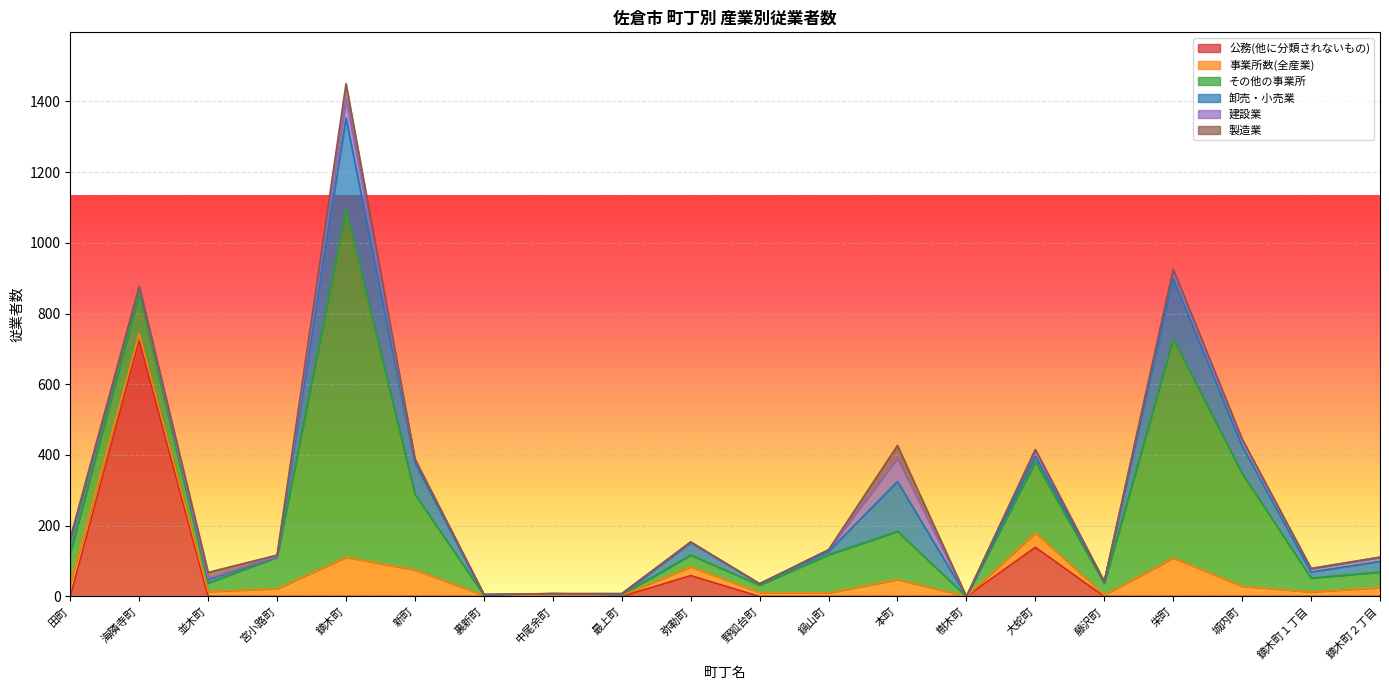

Reading left to right, list all the values displayed in this chart.

公務(他に分類されないもの): 田町=0	海隣寺町=724	並木町=0	宮小路町=0	鏑木町=0	新町=0	裏新町=0	中尾余町=0	最上町=0	弥勒町=59	野狐台町=0	鍋山町=0	本町=0	樹木町=0	大蛇町=139	藤沢町=0	栄町=0	城内町=0	鏑木町１丁目=0	鏑木町２丁目=0
事業所数(全産業): 田町=36	海隣寺町=19	並木町=14	宮小路町=22	鏑木町=111	新町=75	裏新町=3	中尾余町=1	最上町=3	弥勒町=25	野狐台町=11	鍋山町=10	本町=48	樹木町=0	大蛇町=41	藤沢町=4	栄町=109	城内町=29	鏑木町１丁目=13	鏑木町２丁目=25
その他の事業所: 田町=87	海隣寺町=114	並木町=24	宮小路町=89	鏑木町=985	新町=214	裏新町=1	中尾余町=7	最上町=2	弥勒町=33	野狐台町=21	鍋山町=108	本町=136	樹木町=0	大蛇町=201	藤沢町=33	栄町=620	城内町=319	鏑木町１丁目=39	鏑木町２丁目=44
卸売・小売業: 田町=34	海隣寺町=19	並木町=10	宮小路町=2	鏑木町=257	新町=89	裏新町=0	中尾余町=0	最上町=0	弥勒町=35	野狐台町=4	鍋山町=9	本町=141	樹木町=0	大蛇町=16	藤沢町=5	栄町=170	城内町=77	鏑木町１丁目=17	鏑木町２丁目=30
建設業: 田町=7	海隣寺町=0	並木町=3	宮小路町=0	鏑木町=54	新町=10	裏新町=2	中尾余町=0	最上町=3	弥勒町=2	野狐台町=0	鍋山町=5	本町=66	樹木町=0	大蛇町=18	藤沢町=0	栄町=26	城内町=18	鏑木町１丁目=10	鏑木町２丁目=12
製造業: 田町=0	海隣寺町=0	並木町=17	宮小路町=4	鏑木町=43	新町=0	裏新町=0	中尾余町=0	最上町=0	弥勒町=0	野狐台町=0	鍋山町=0	本町=36	樹木町=0	大蛇町=0	藤沢町=0	栄町=0	城内町=2	鏑木町１丁目=0	鏑木町２丁目=0